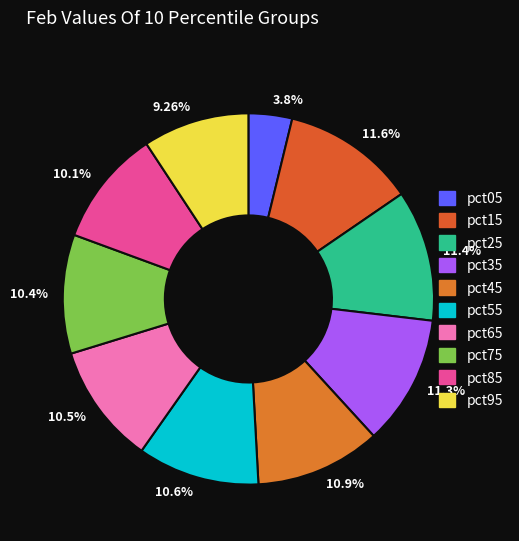

Is the sum of pct25 and pct75 greater than half?

No